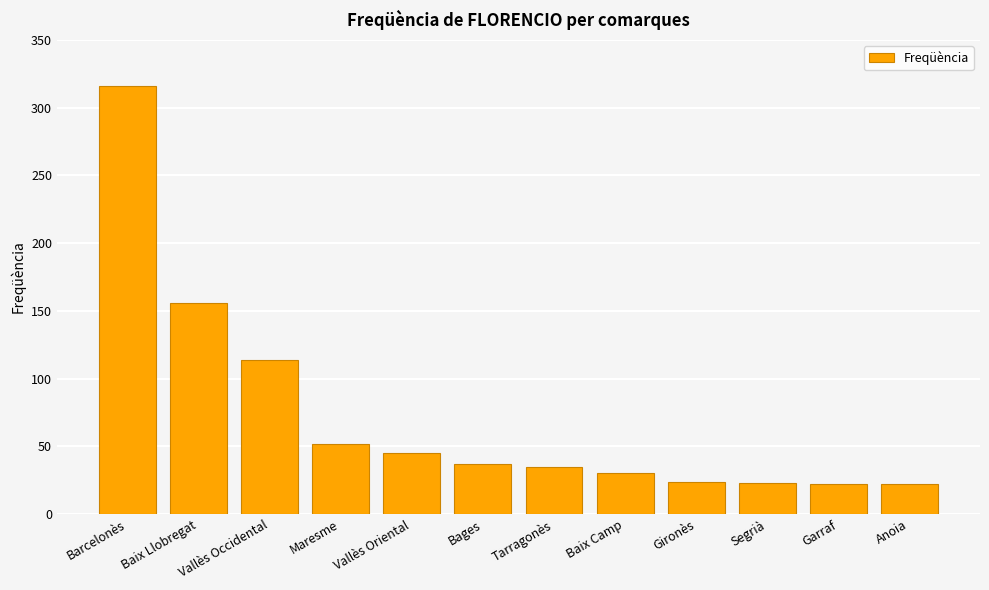

What is the difference between the values at Tarragonès and Baix Camp?

5